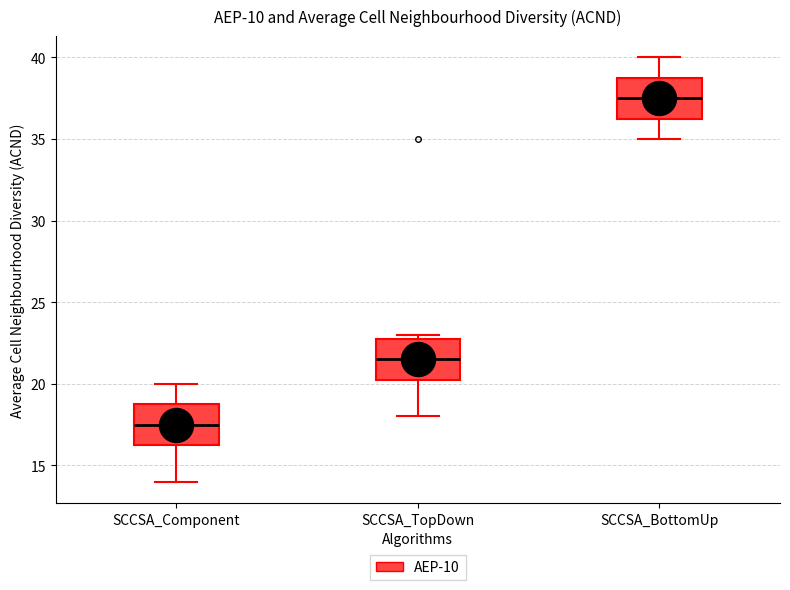

Reading left to right, transcribe this box plot: for each box, give where its median line is, the range the box spans, and where its two whiskers end, as read against the y-axis. The values are not printed on the chart, so give them approximately, as read against the axis.

SCCSA_Component: median 17.5, box 16.5 to 19.0, whiskers 14.0 to 20.0
SCCSA_TopDown: median 21.5, box 20.5 to 23.0, whiskers 18.0 to 23.0 (just above the box's upper edge)
SCCSA_BottomUp: median 37.5, box 36.5 to 39.0, whiskers 35.0 to 40.0